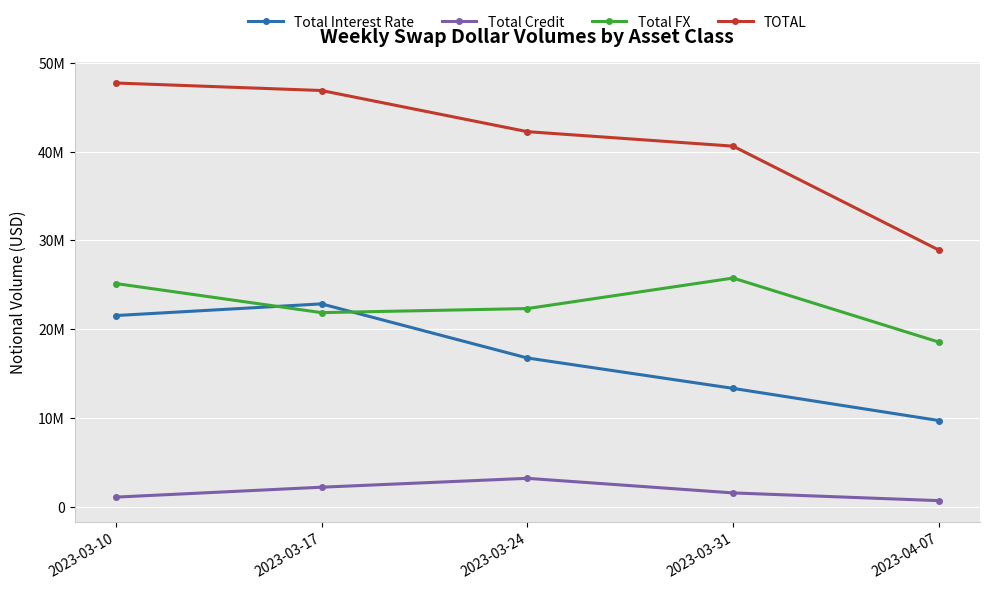

Does the chart have visible grid lines?

Yes